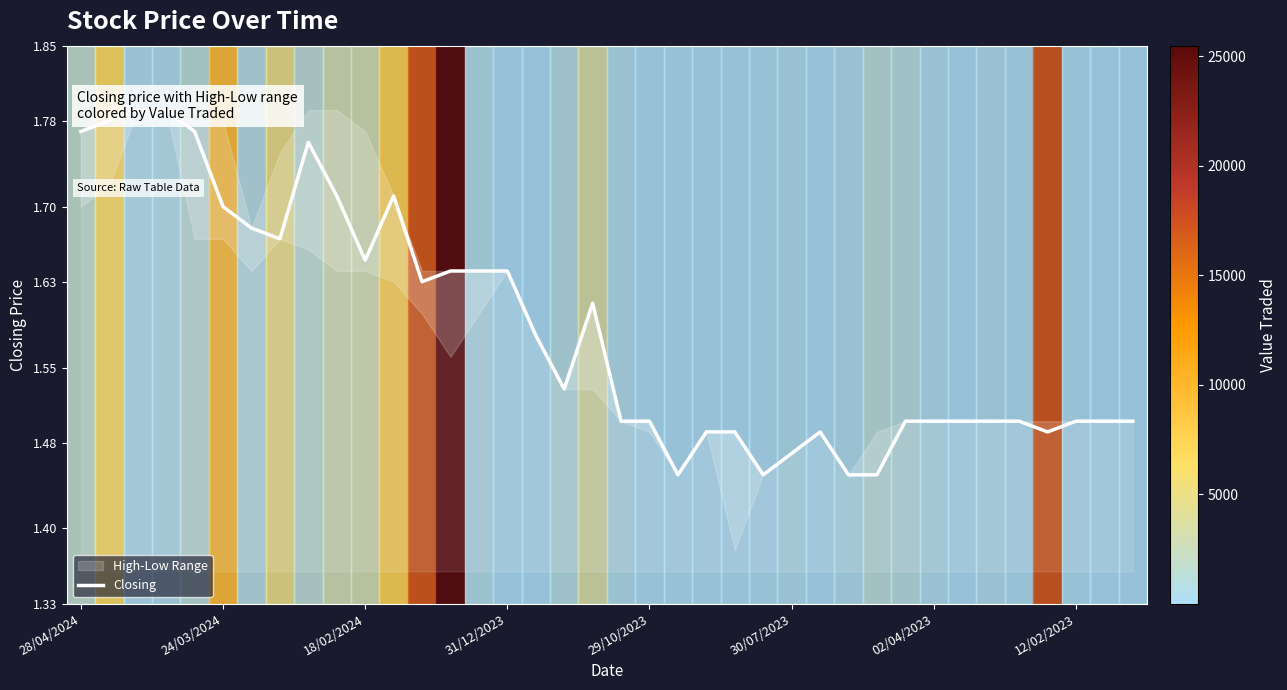

What is the sum of all values?

60.3